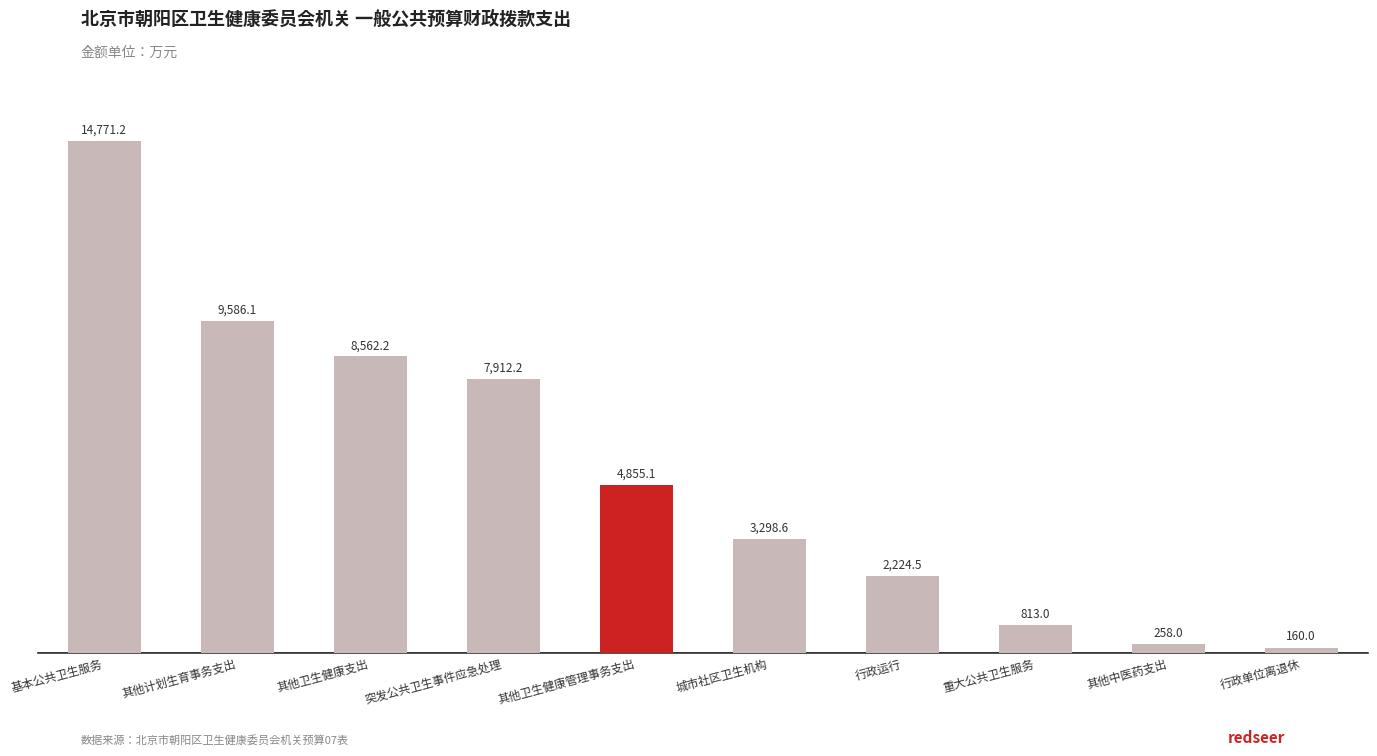

What is the label of the 4th bar from the right?

行政运行